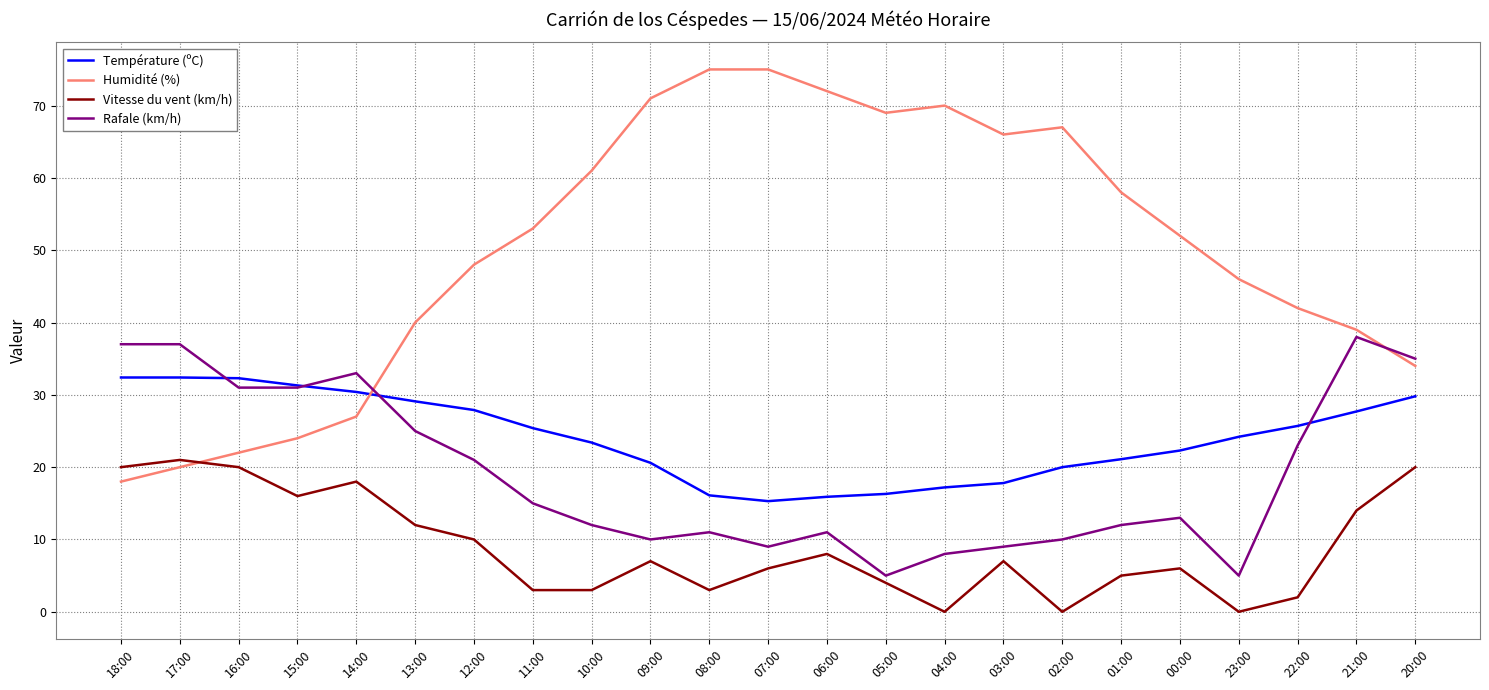

The Humidité (%) series shows 20.0 at 17:00. True or false?

True